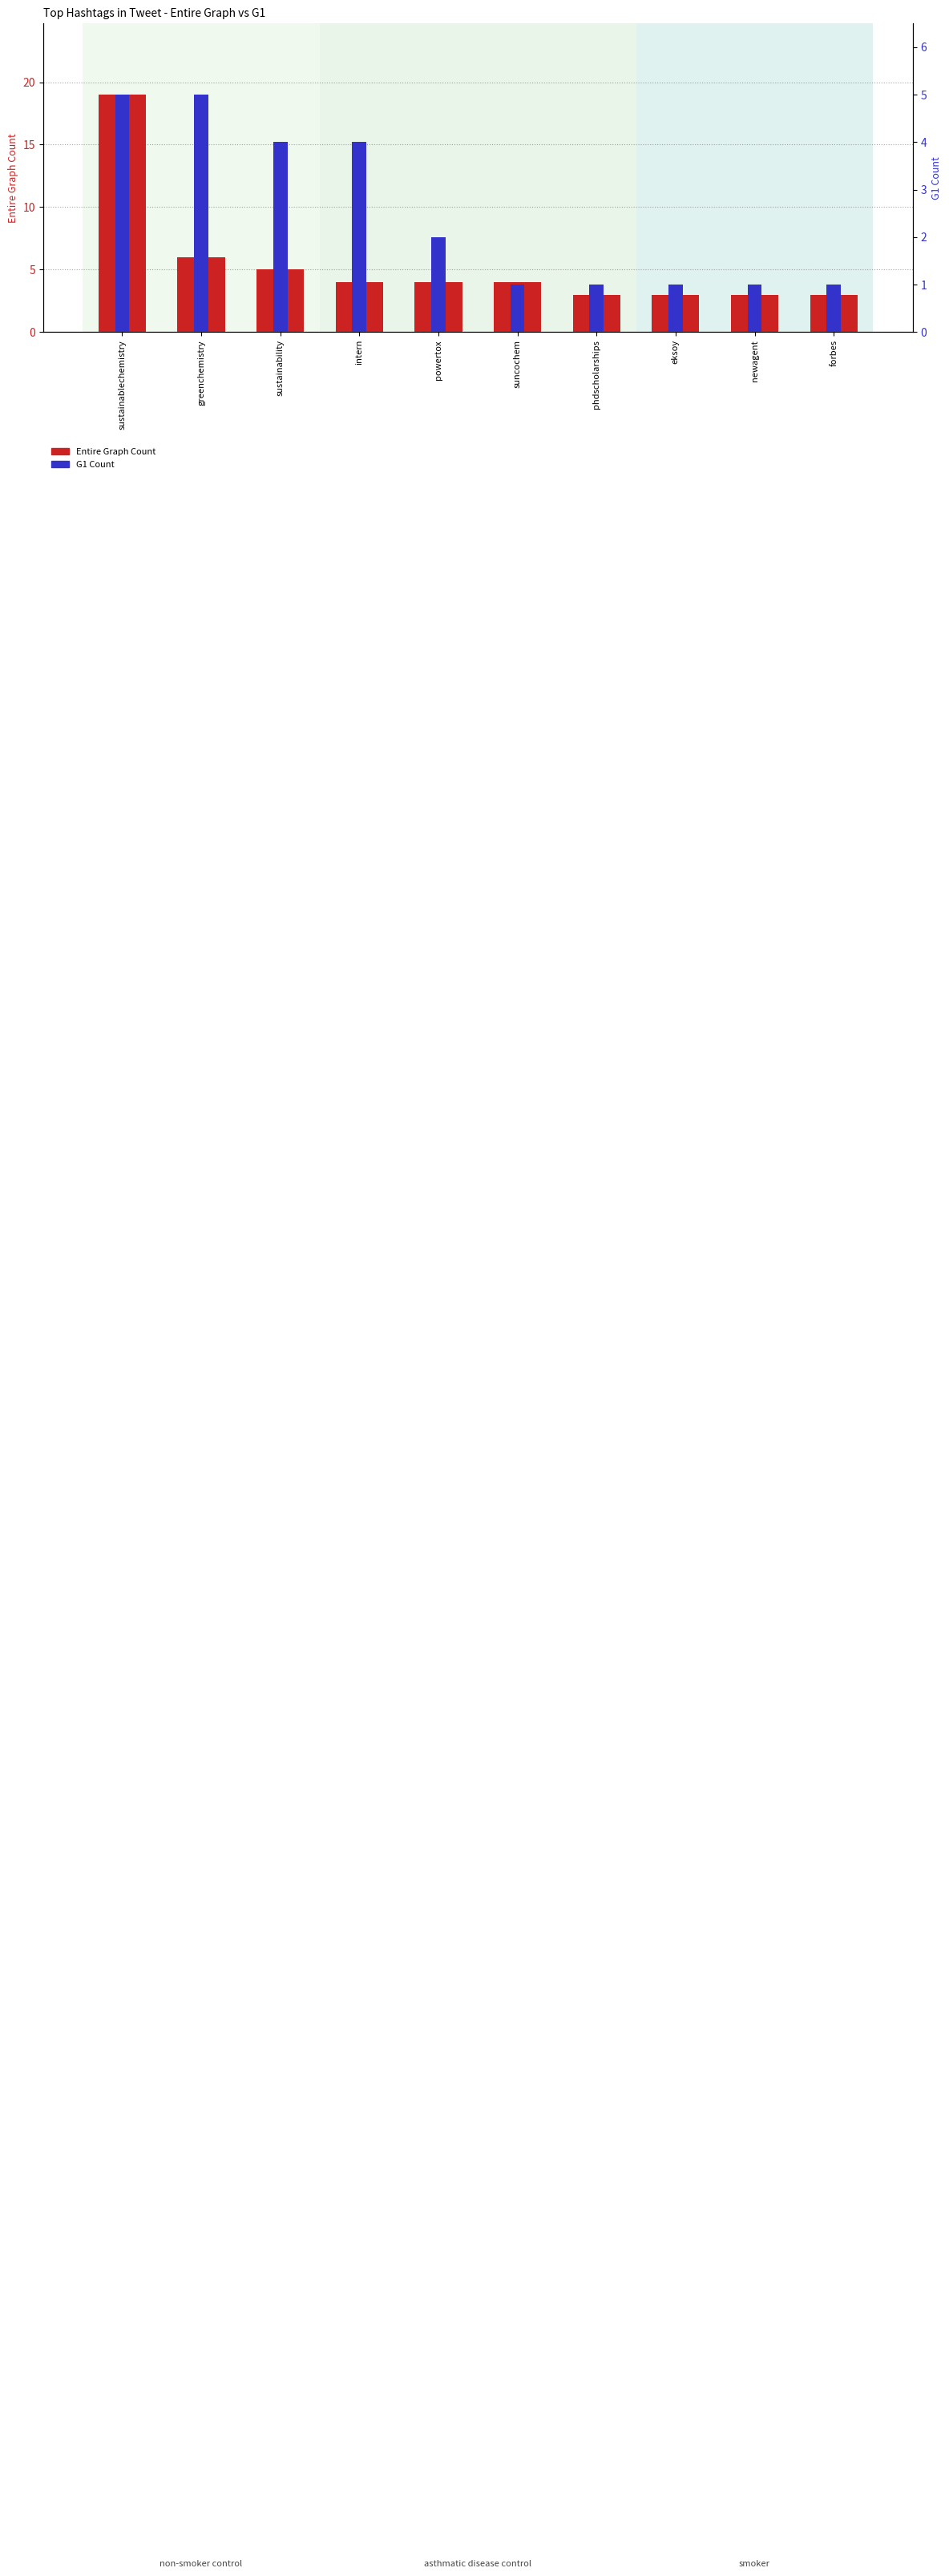

At which label does Entire Graph Count first exceed 4?

sustainablechemistry